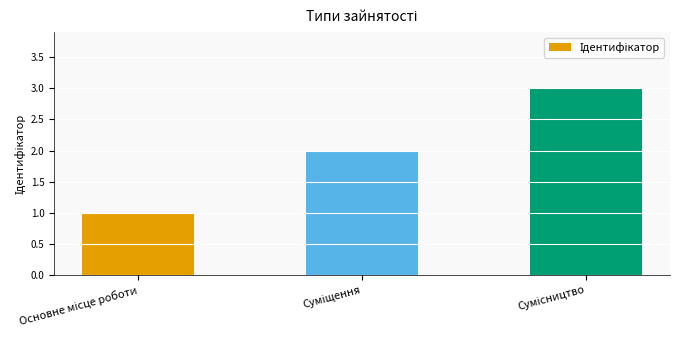

What is the smallest value displayed?

1